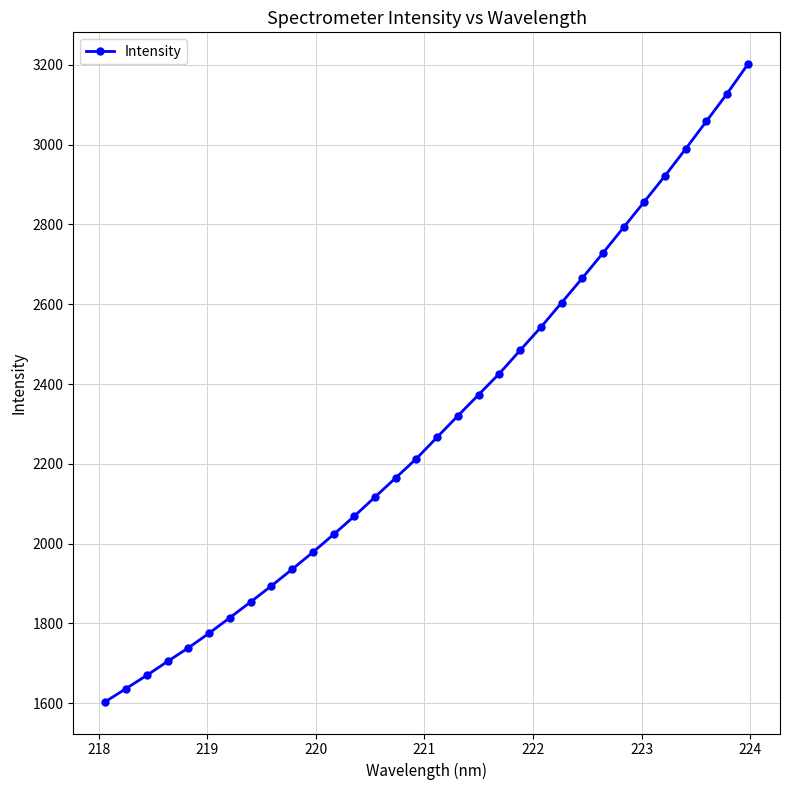

Is this an area chart (filled region under the line)?

No